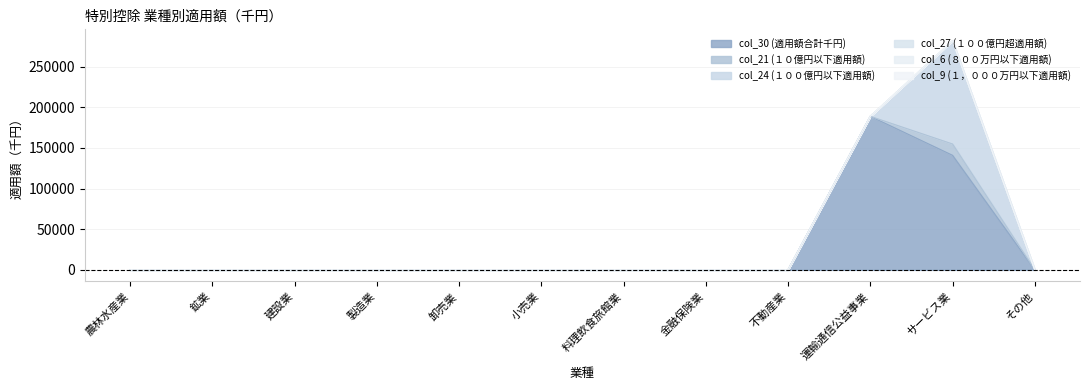

What is the label of the 1st point from the left?

農林水産業